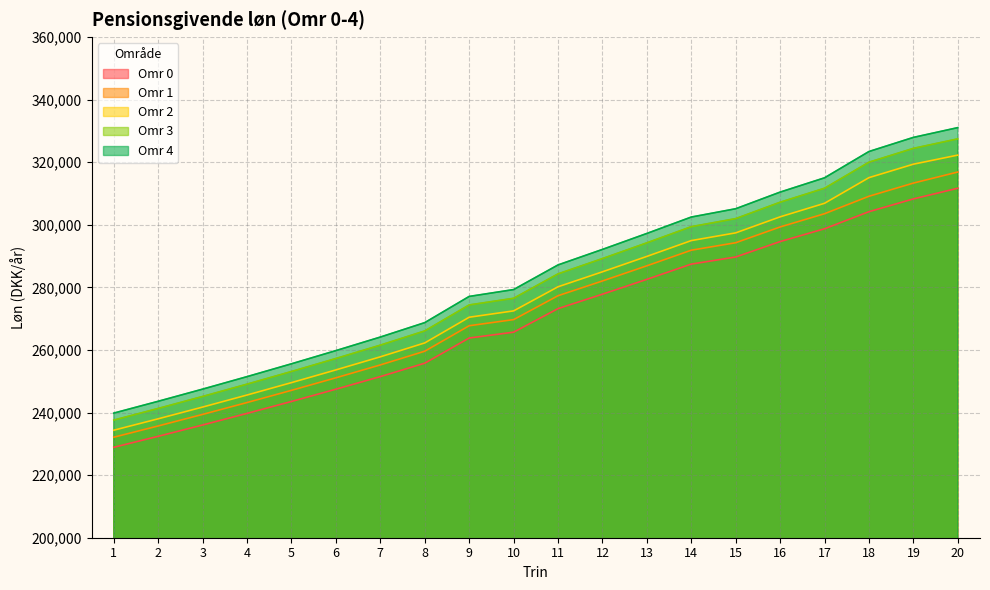

Which series changed the most between 7 and 9?

Omr 4